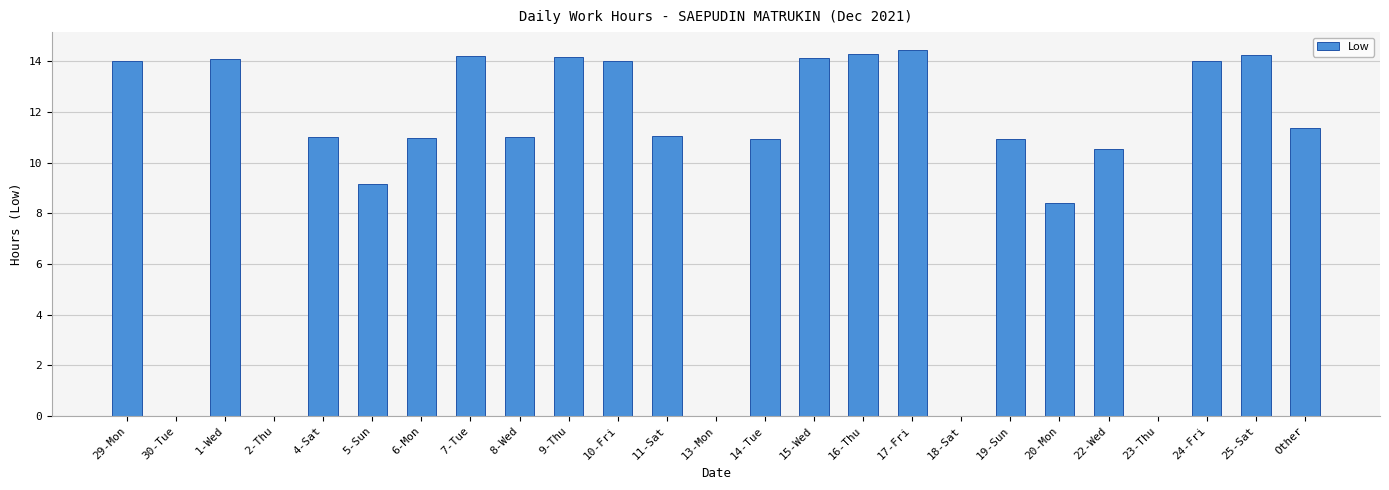

Are the bars horizontal?

No